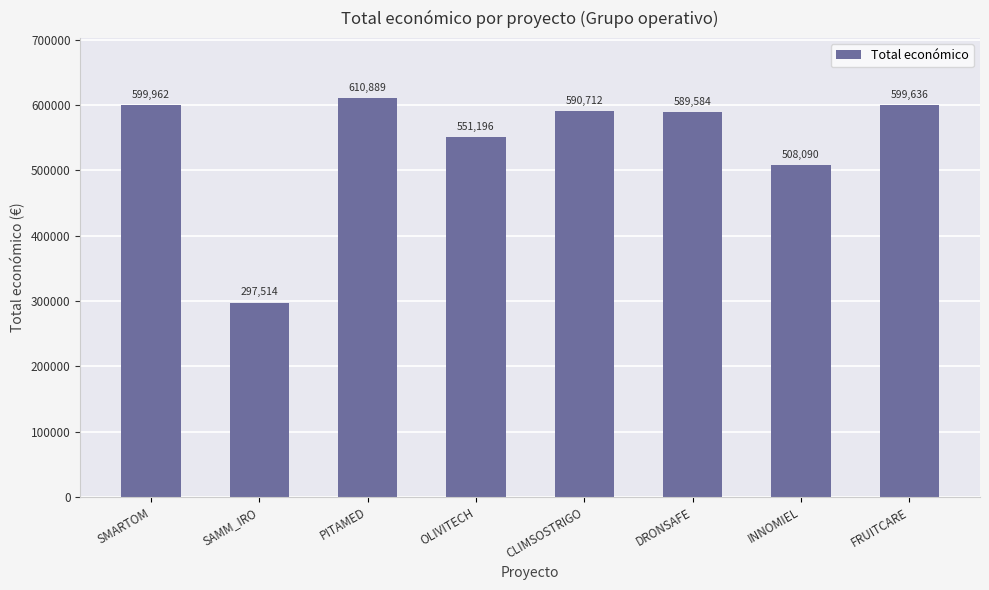

At which category does the chart reach its minimum across all series?

SAMM_IRO